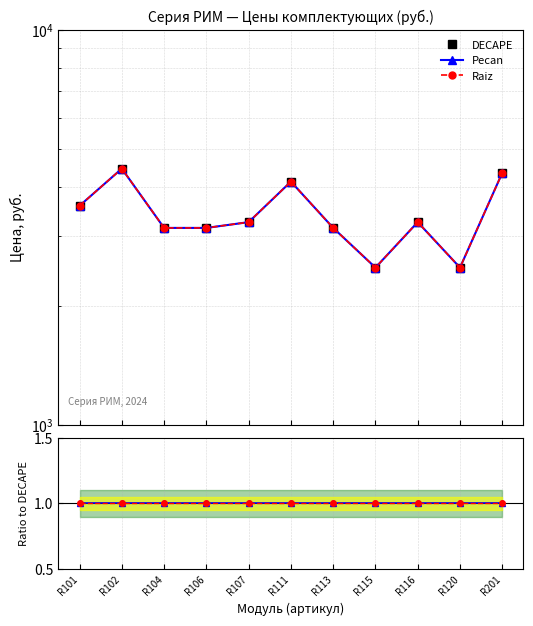

Between R113 and R115, which is larger?

R113